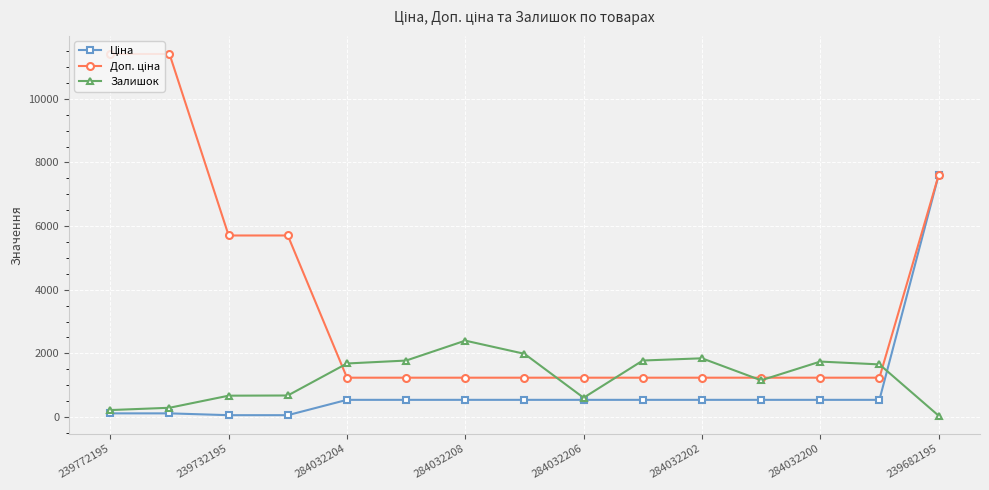

What is the value of the Залишок point at the 6th from the left?

1774.0